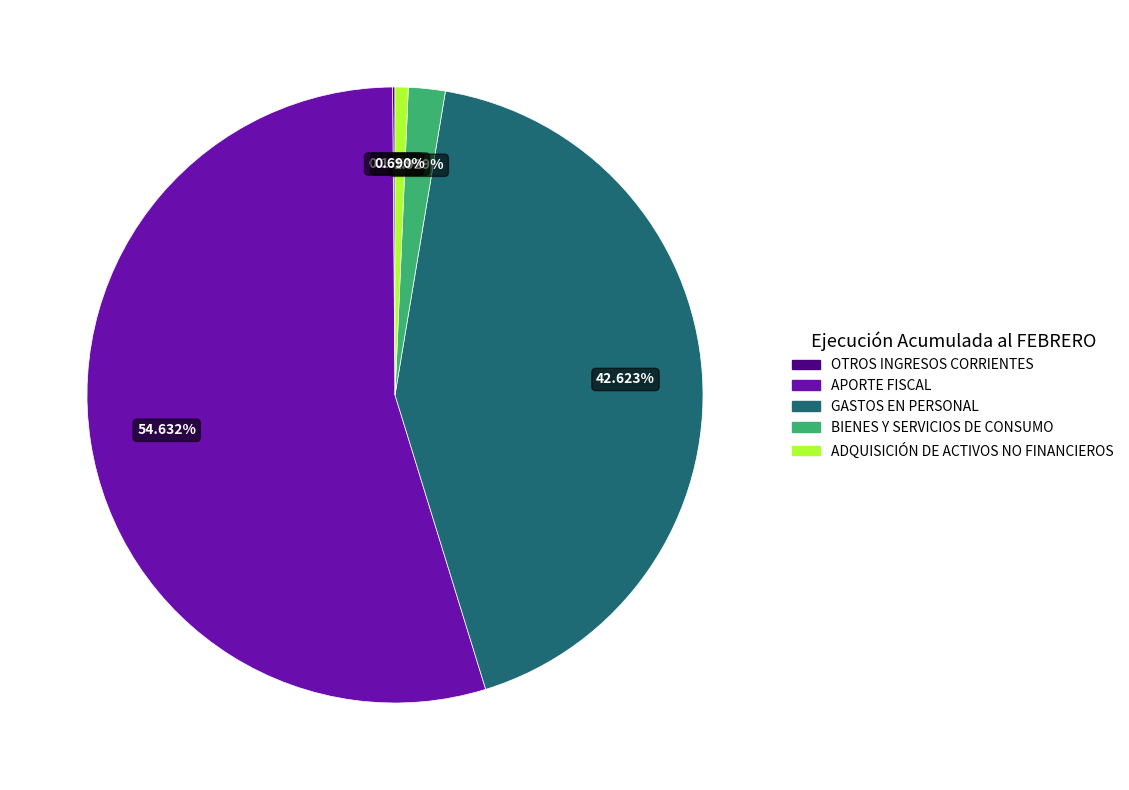

To the nearest percent, what is the combined percentage of GASTOS EN PERSONAL and APORTE FISCAL?

97%